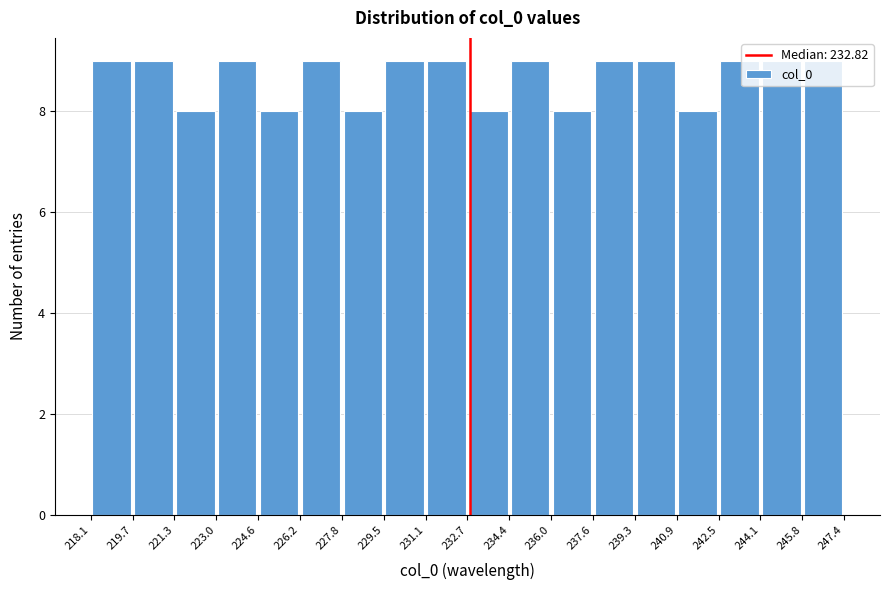

Reading left to right, transcribe this chart: for each bar, give the range it covers on the x-axis and its height. The values are not printed on the chart, so give them approximately, as read against the axis.

218.1 to 219.7: 9
219.7 to 221.3: 9
221.3 to 223.0: 8
223.0 to 224.6: 9
224.6 to 226.2: 8
226.2 to 227.8: 9
227.8 to 229.5: 8
229.5 to 231.1: 9
231.1 to 232.7: 9
232.7 to 234.4: 8
234.4 to 236.0: 9
236.0 to 237.6: 8
237.6 to 239.3: 9
239.3 to 240.9: 9
240.9 to 242.5: 8
242.5 to 244.1: 9
244.1 to 245.8: 9
245.8 to 247.4: 9